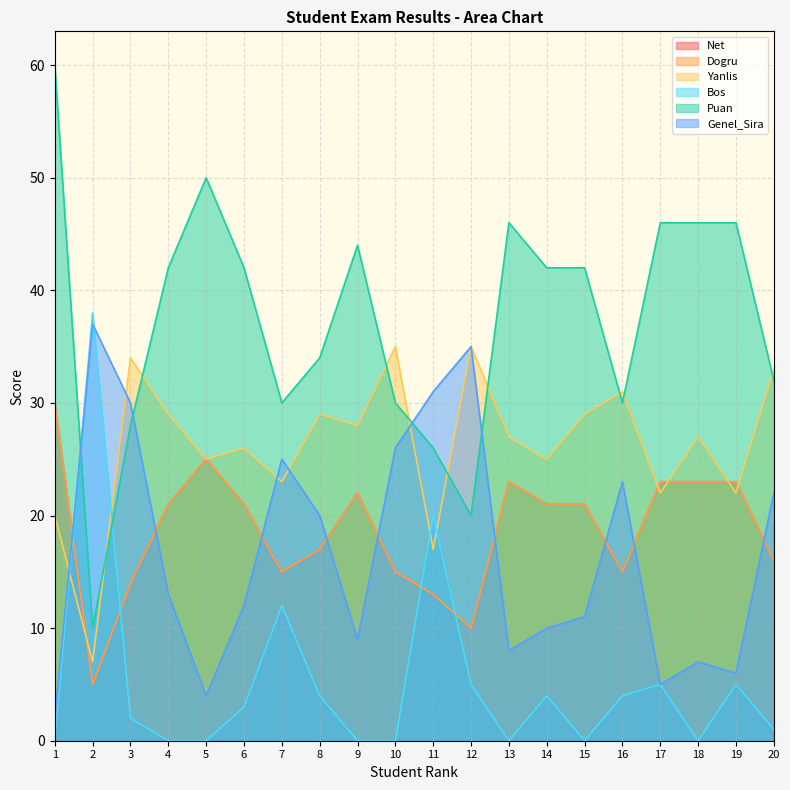

Reading right to left, list all the values displayed in this chart.

Net: 16	23	23	23	15	21	21	23	10	13	15	22	17	15	21	25	21	14	5	30
Dogru: 16	23	23	23	15	21	21	23	10	13	15	22	17	15	21	25	21	14	5	30
Yanlis: 33	22	27	22	31	29	25	27	35	17	35	28	29	23	26	25	29	34	7	20
Bos: 1	5	0	5	4	0	4	0	5	20	0	0	4	12	3	0	0	2	38	0
Puan: 32	46	46	46	30	42	42	46	20	26	30	44	34	30	42	50	42	28	10	60
Genel_Sira: 22	6	7	5	23	11	10	8	35	31	26	9	20	25	12	4	13	30	37	2